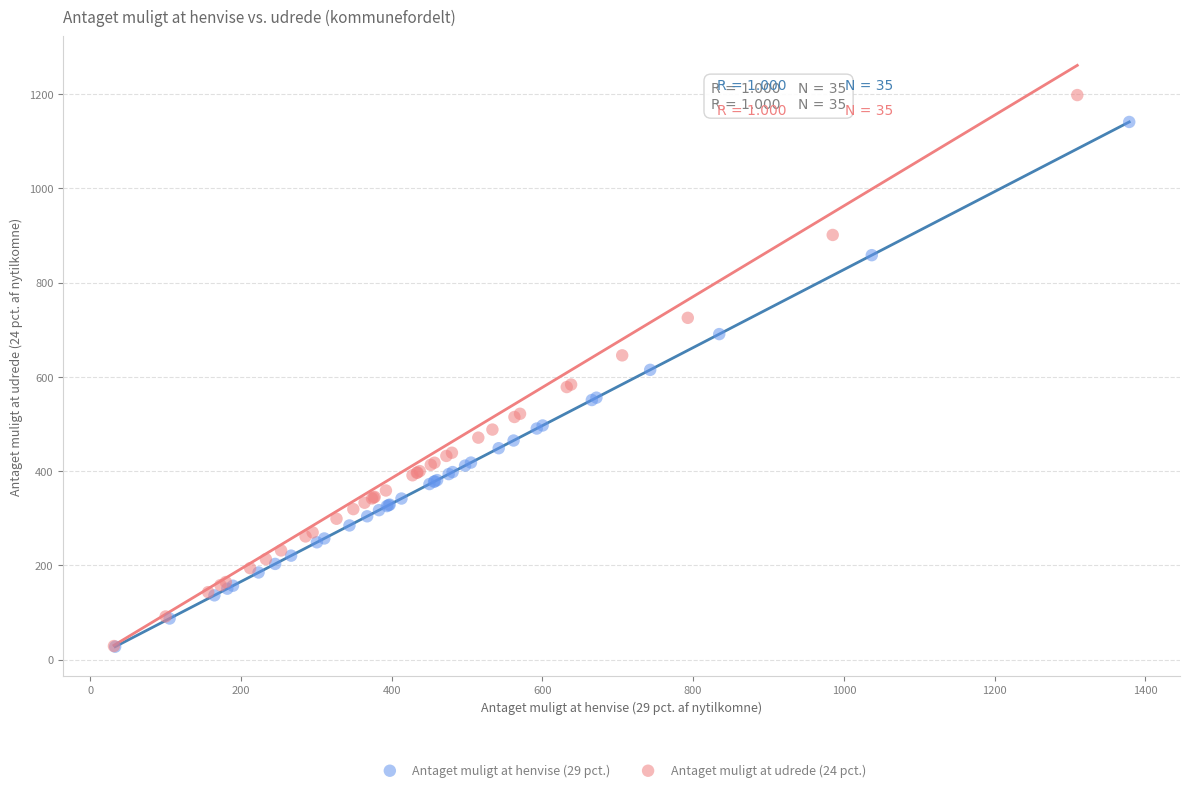

Which series has the largest Y range (max minus min)?

Antaget muligt at udrede (24 pct.)